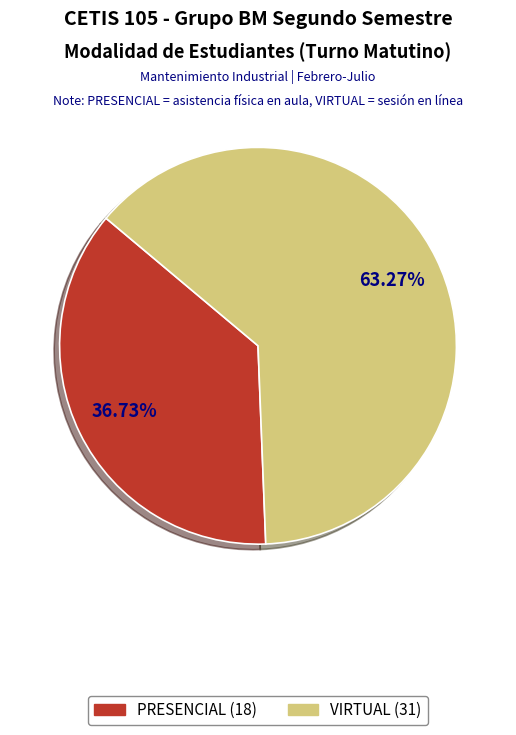

Does VIRTUAL represent more than half of the total?

Yes